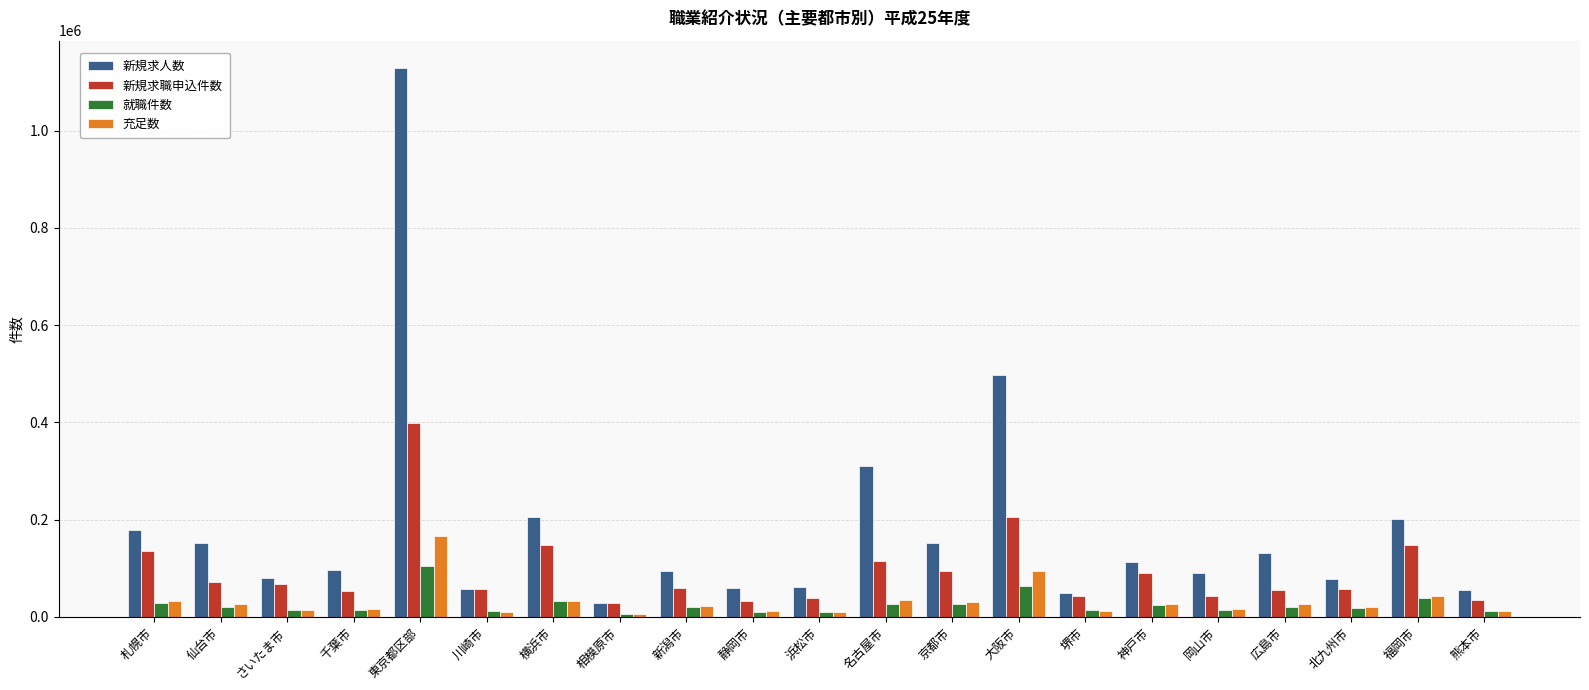

The 新規求職申込件数 series shows 71797 at 仙台市. True or false?

True